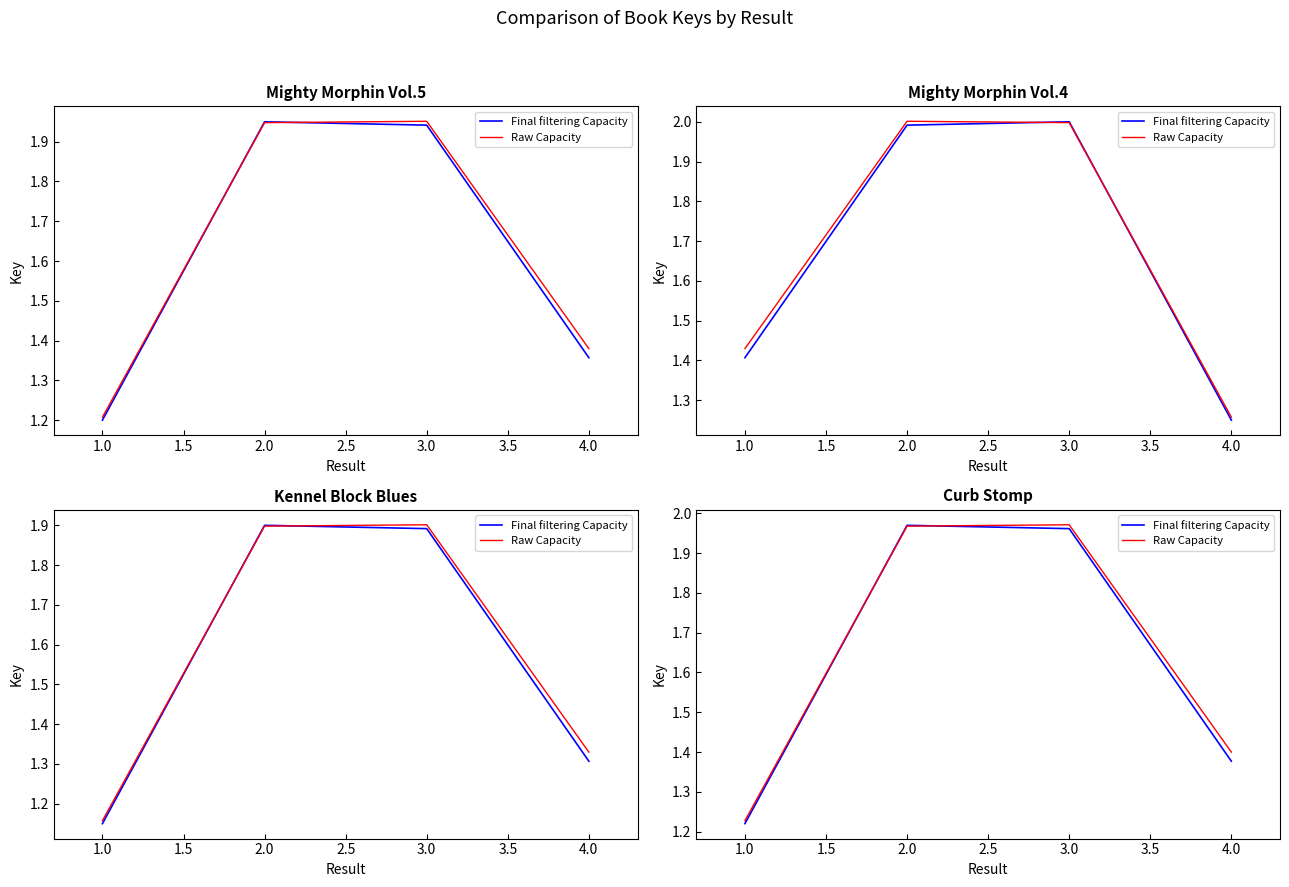

What is the minimum value for Raw Capacity?

1.2